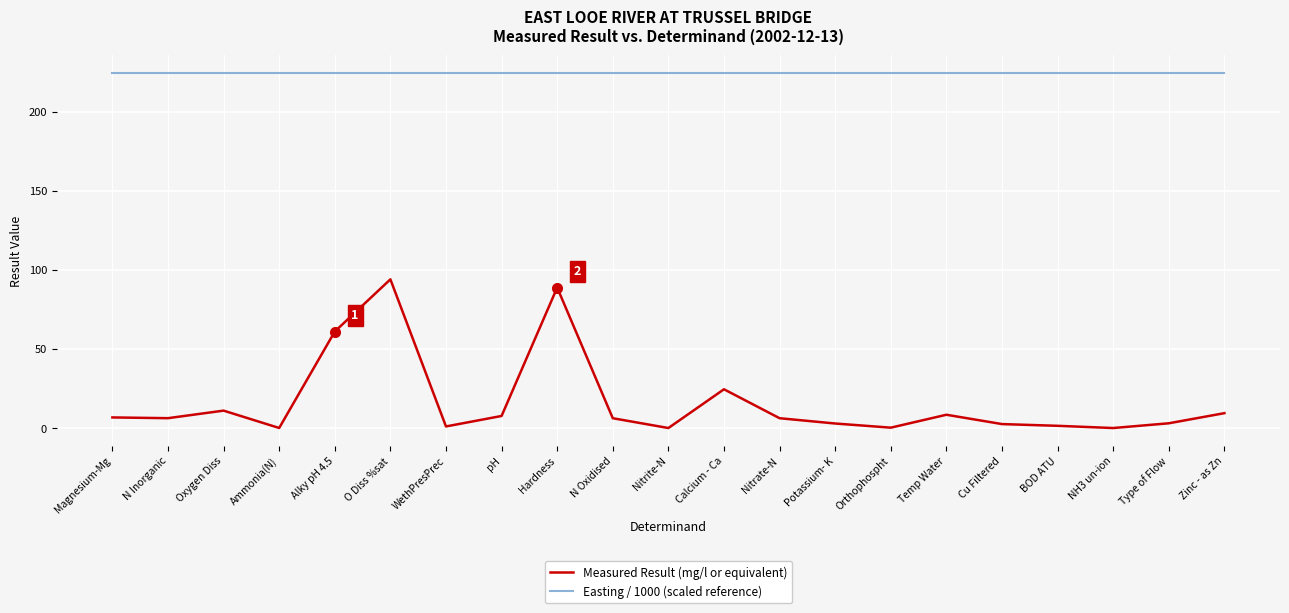

At Potassium- K, list the series in order from largest to smallest.

Easting / 1000 (scaled reference), Measured Result (mg/l or equivalent)